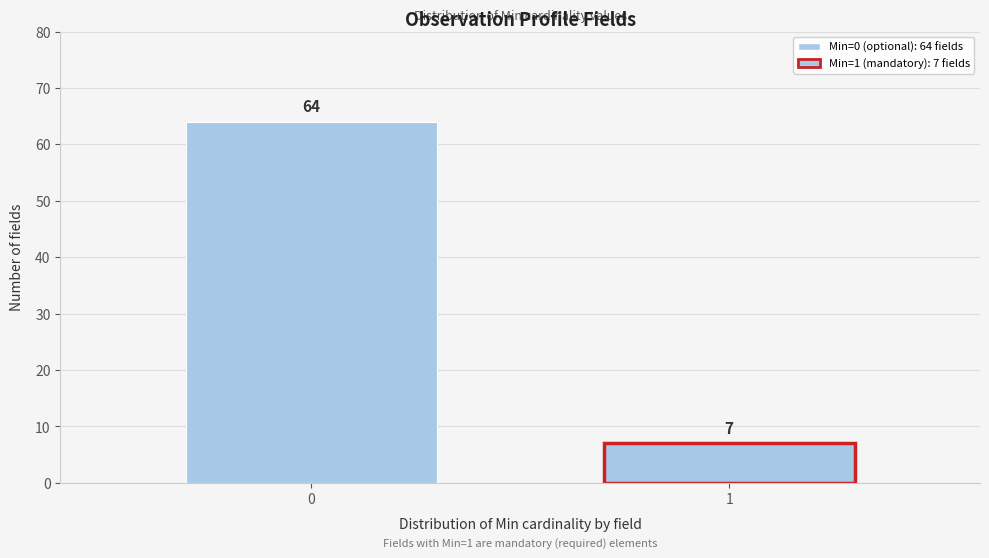

Reading left to right, extract all data points from this chart.

64	7